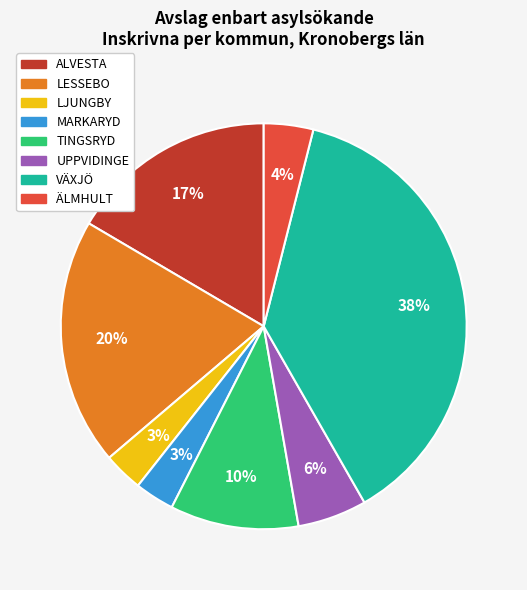

Is there a majority slice in this chart?

No